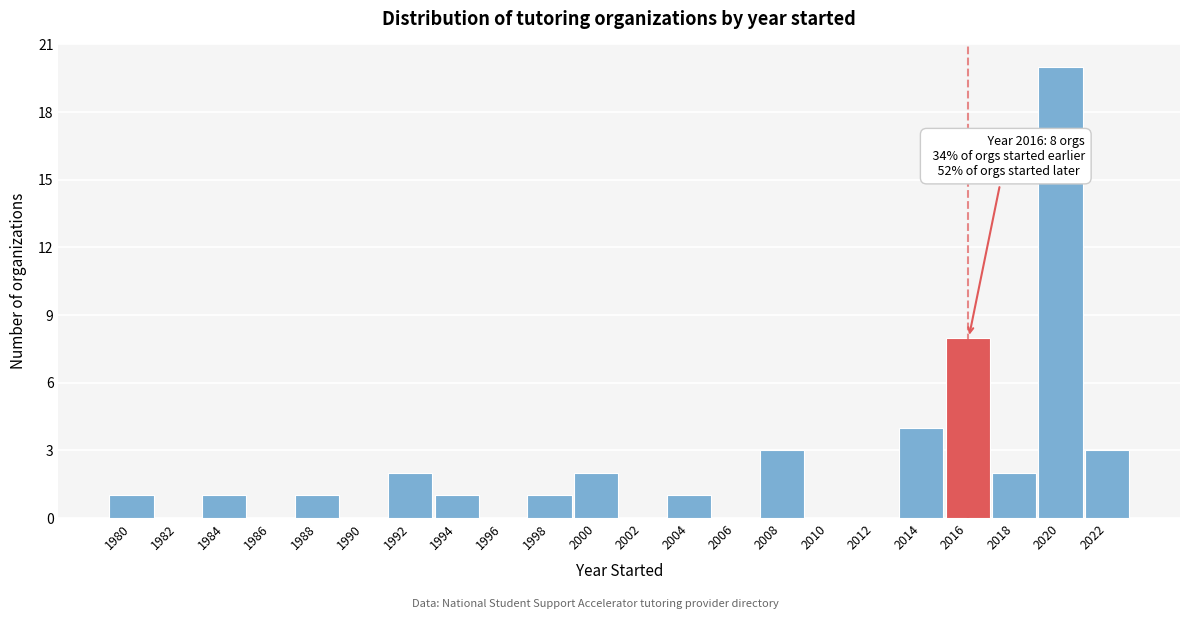

Reading left to right, extract all data points from this chart.

1980=1	1982=0	1984=1	1986=0	1988=1	1990=0	1992=2	1994=1	1996=0	1998=1	2000=2	2002=0	2004=1	2006=0	2008=3	2010=0	2012=0	2014=4	2016=8	2018=2	2020=20	2022=3